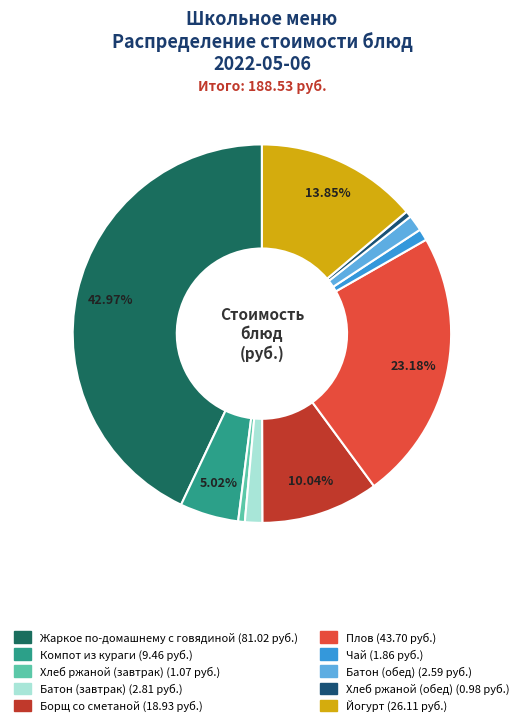

Is there any slice that represents more than half of the pie?

No